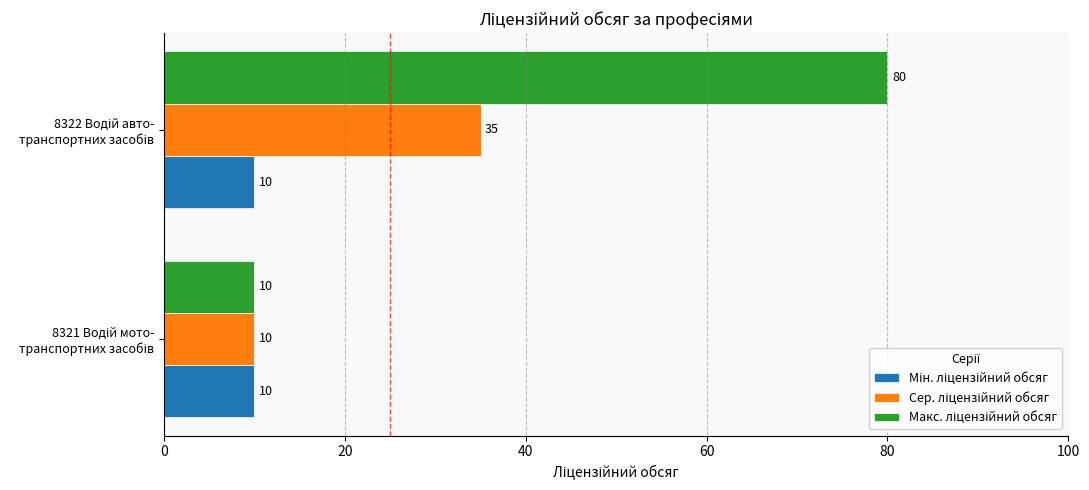

What is the maximum value shown in the chart?

80